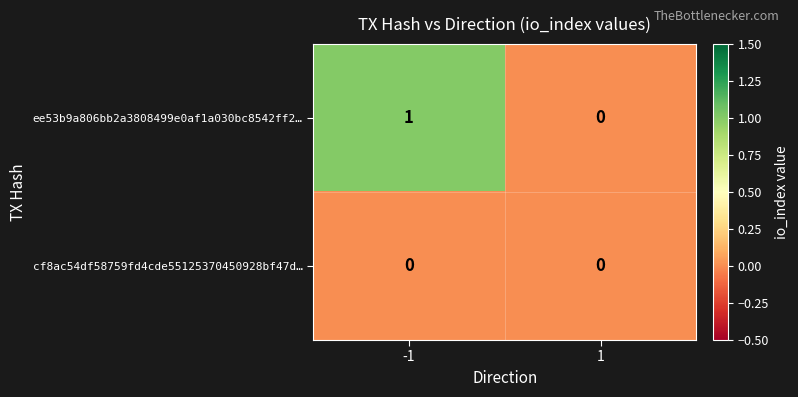

Reading left to right, list all the values displayed in this chart.

ee53b9a806bb2a3808499e0af1a030bc8542ff2…: 1	0
cf8ac54df58759fd4cde55125370450928bf47d…: 0	0